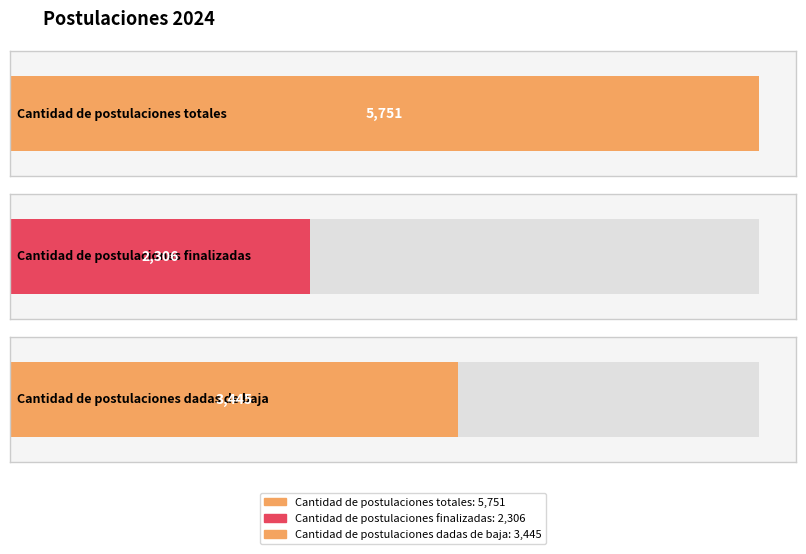

The value at Cantidad de postulaciones dadas de baja is 3445. True or false?

True